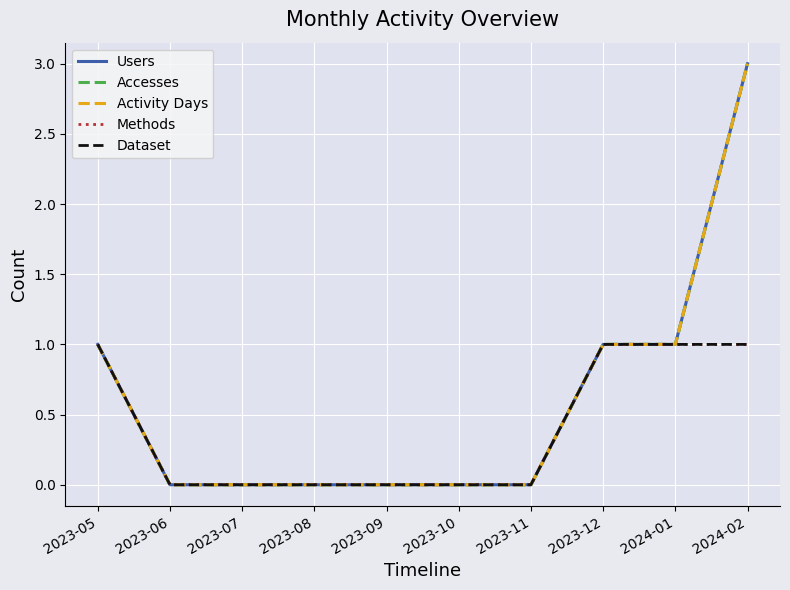

Is this an area chart (filled region under the line)?

No